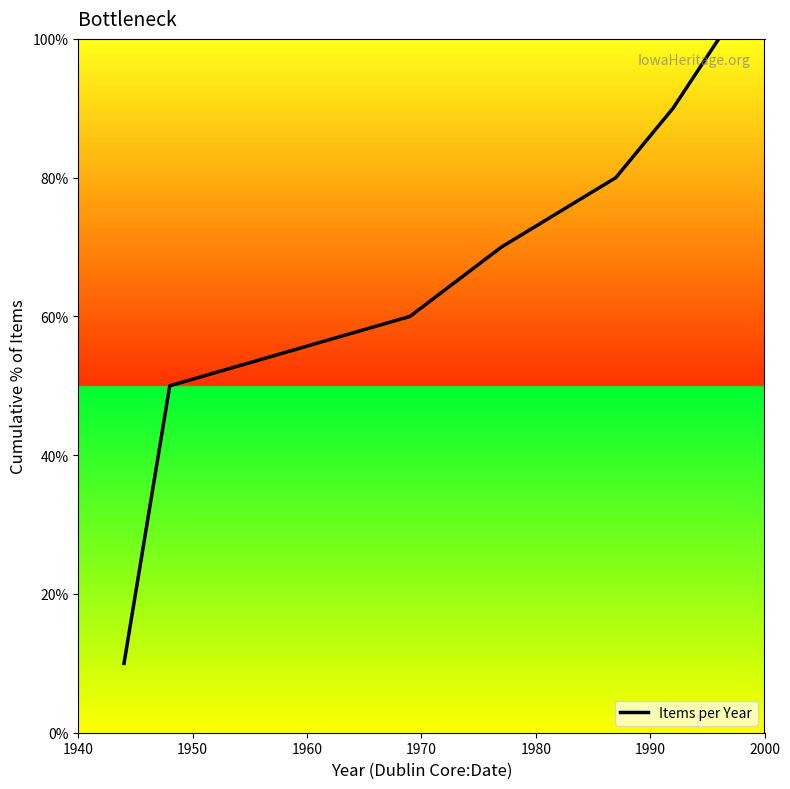

What is the minimum value shown in the chart?

10